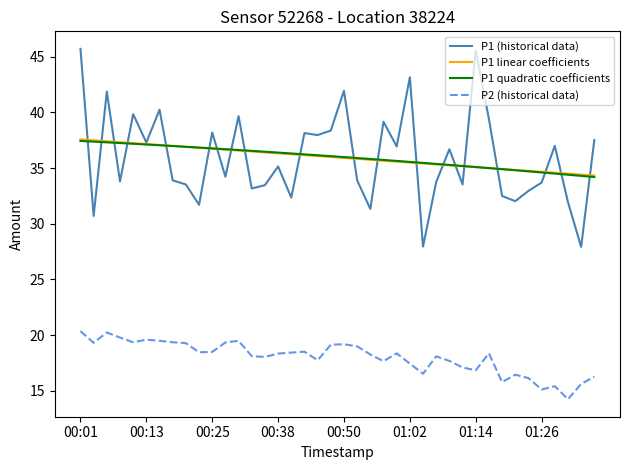

True or false: P2 (historical data) and P1 linear coefficients intersect in this chart.

False